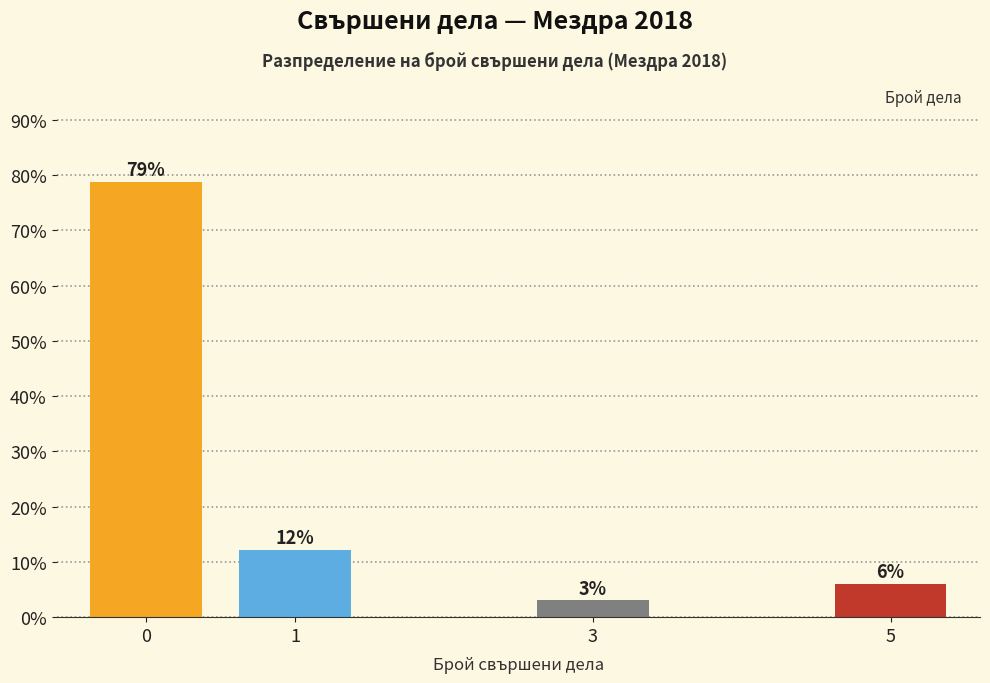

What is the sum of all values?

100.0